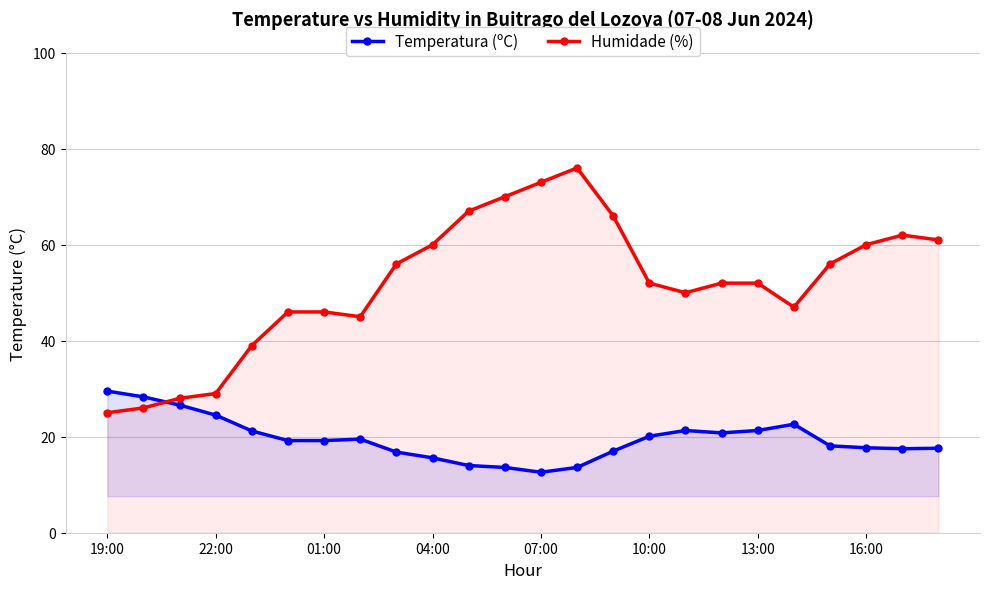

What is the sum of the Humidade (%) values at 16:00 and 13:00?

112.0